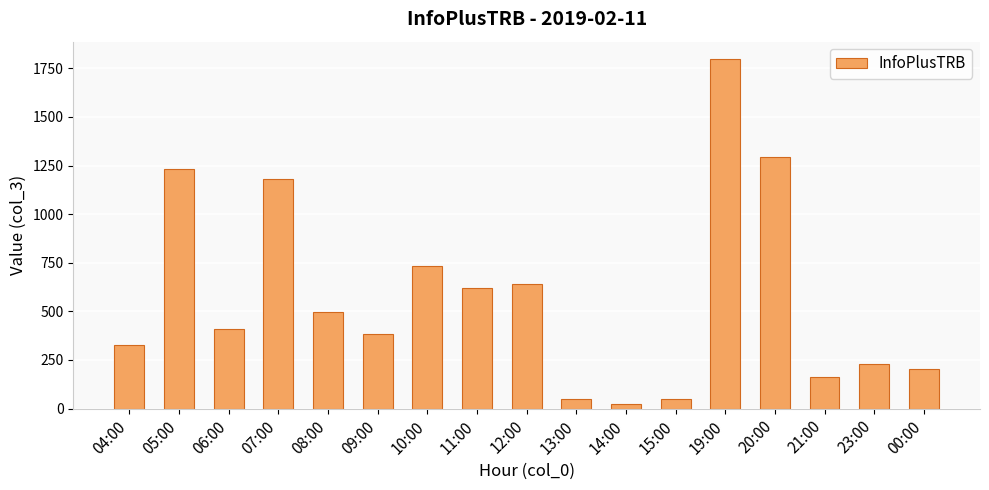

The value at 09:00 is 383. True or false?

True